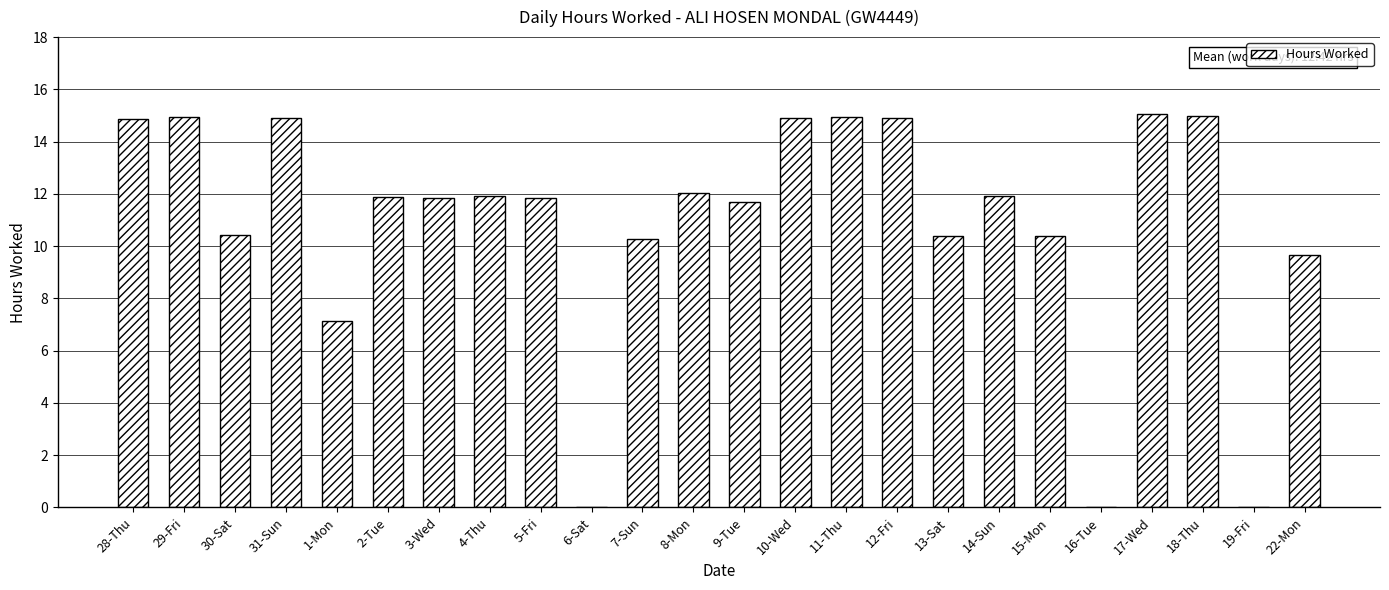

What is the greatest value displayed?

15.1